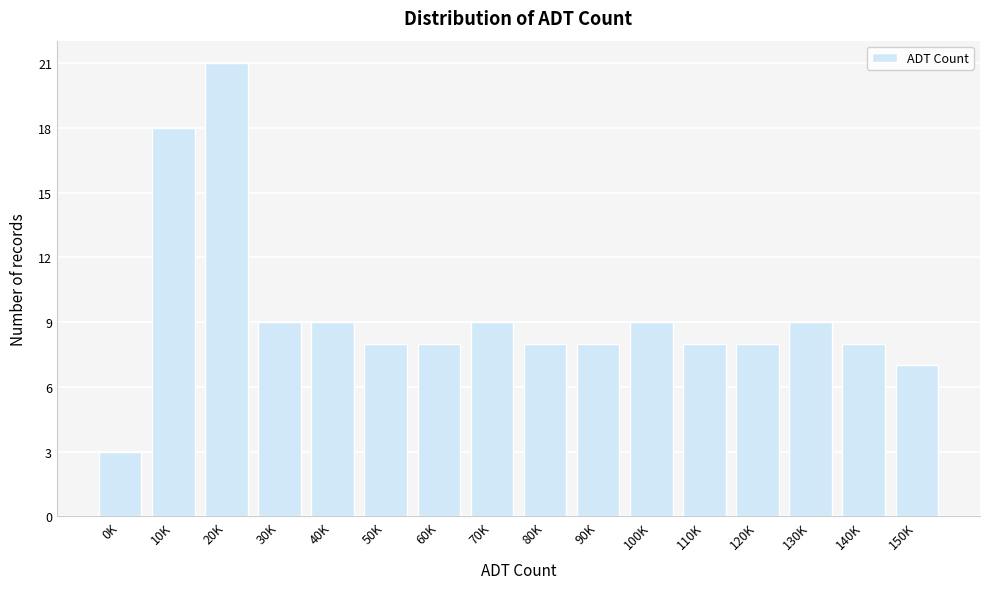

Reading left to right, extract all data points from this chart.

0K=3	10K=18	20K=21	30K=9	40K=9	50K=8	60K=8	70K=9	80K=8	90K=8	100K=9	110K=8	120K=8	130K=9	140K=8	150K=7